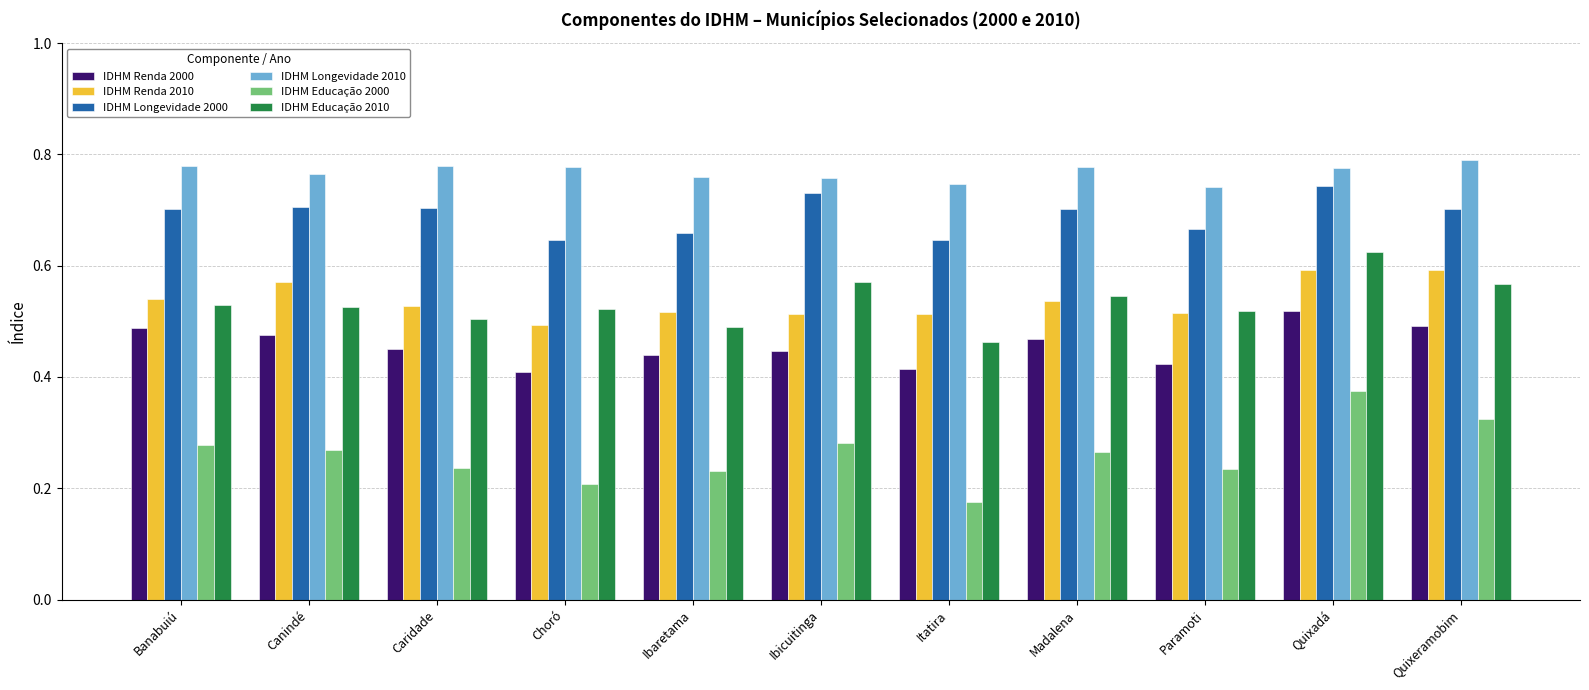

What is the sum of the IDHM Renda 2010 values at Quixadá and Madalena?

1.1